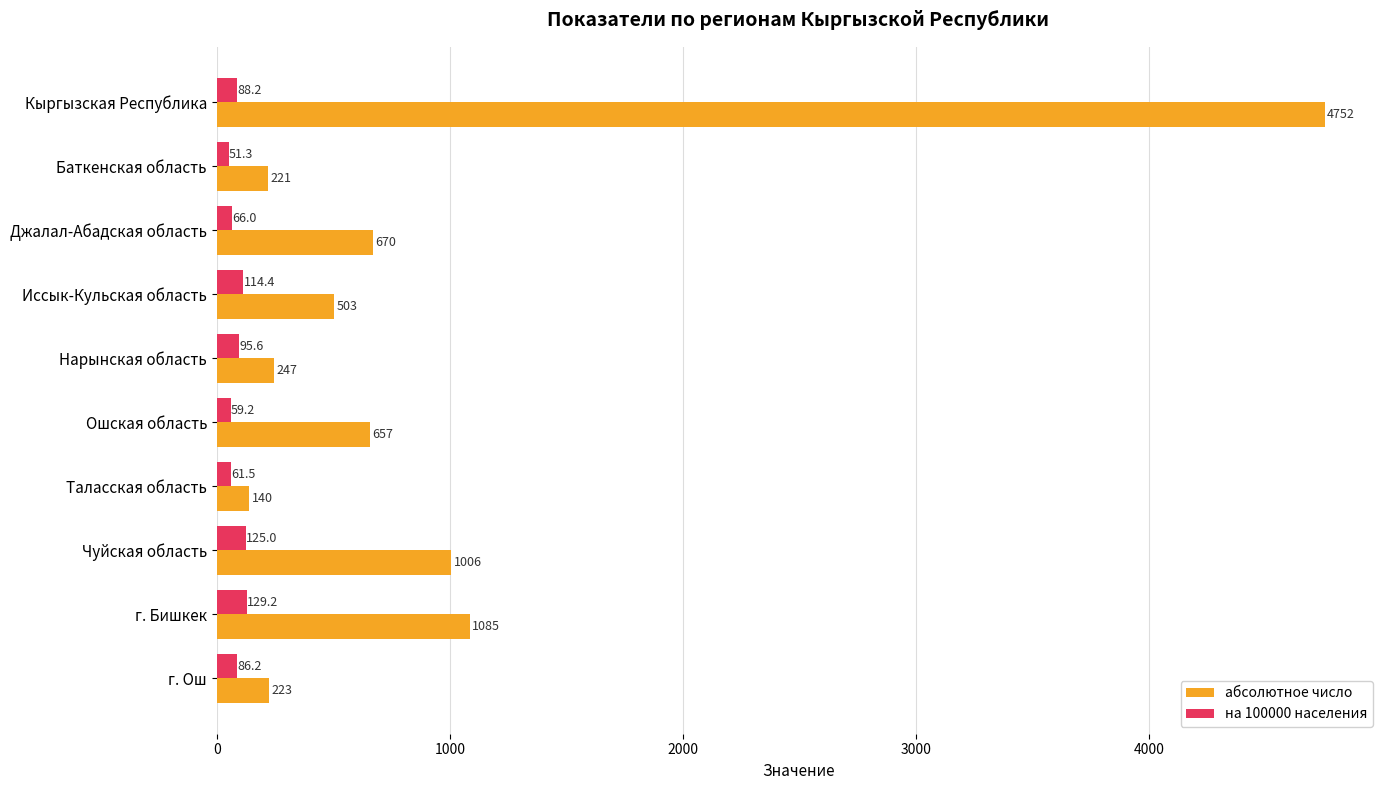

Which category has the highest value in the на 100000 населения series?

г. Бишкек